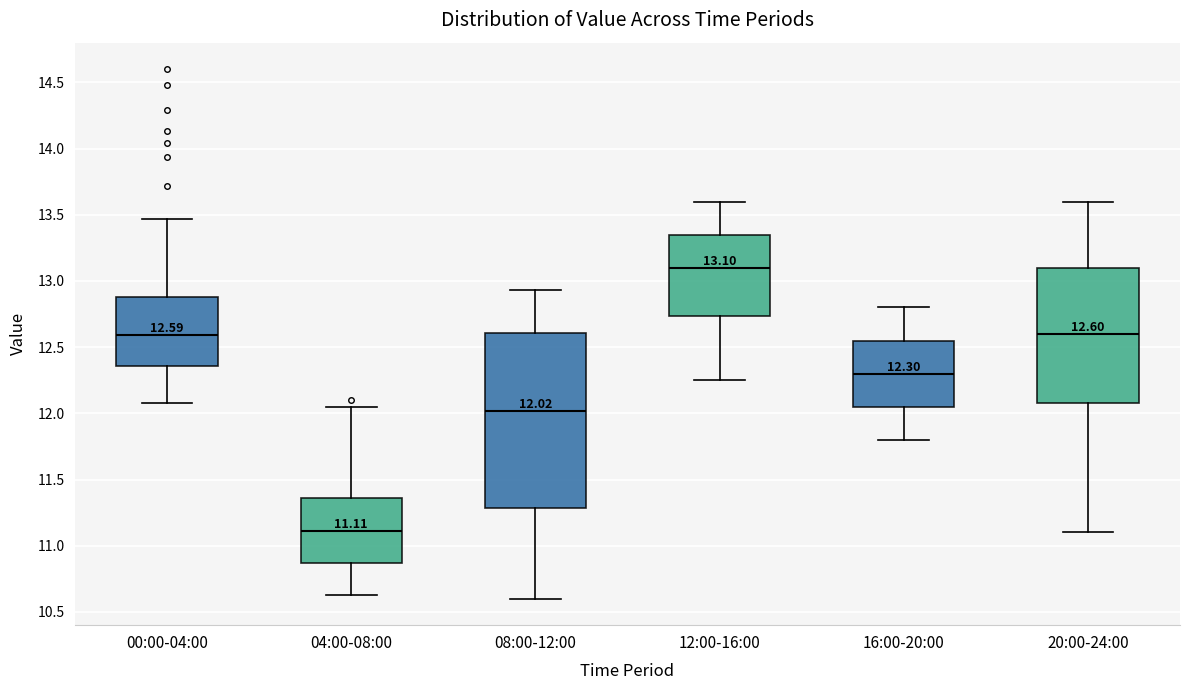

Comparing the boxes themselves (not the whiskers), which one is the tallest?

08:00-12:00